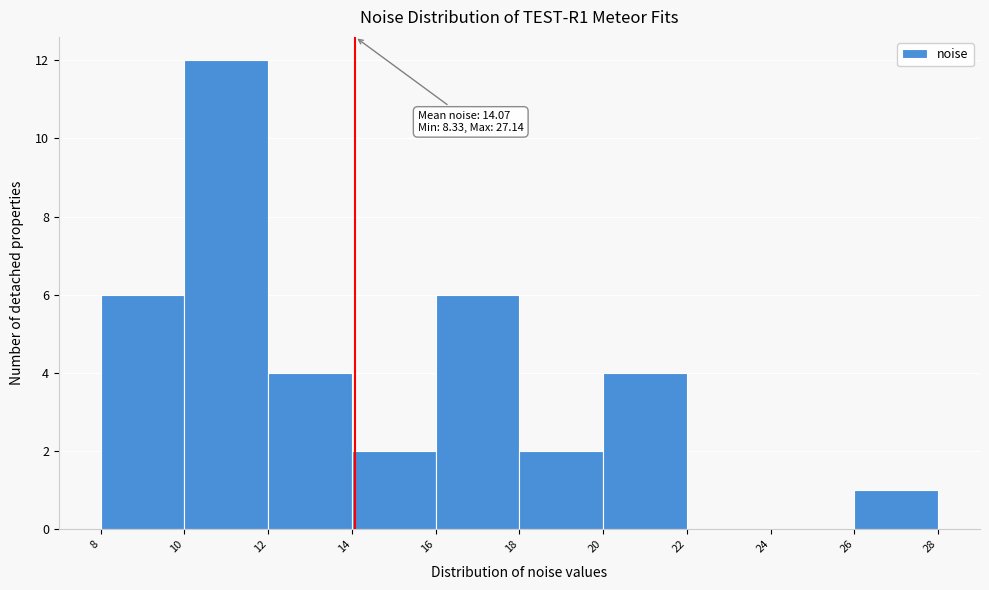

Which range on the x-axis has the tallest bar?

10 to 12